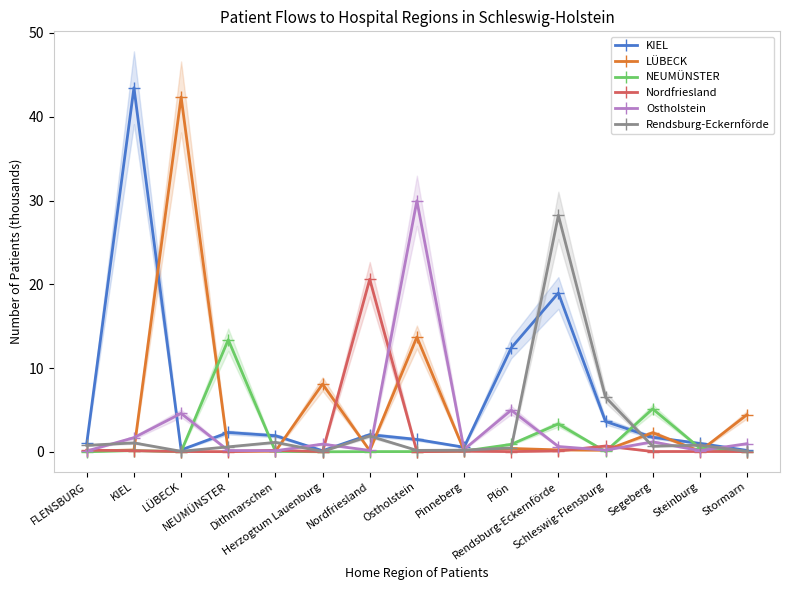

The value of Ostholstein at Segeberg is 1.2. True or false?

True